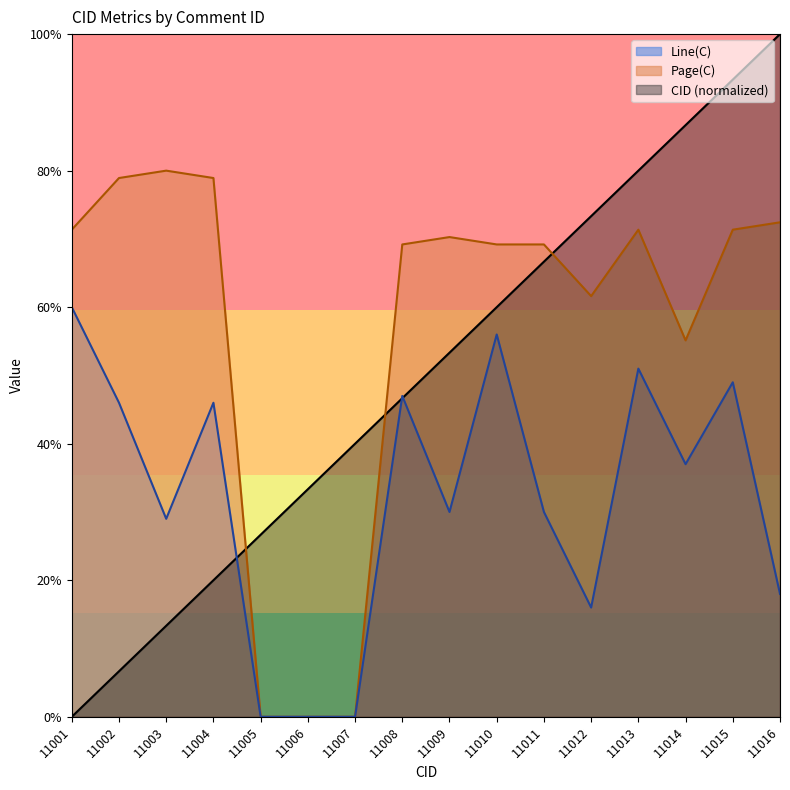

Is it true that Page(C) equals 71.4 at 11001?

True